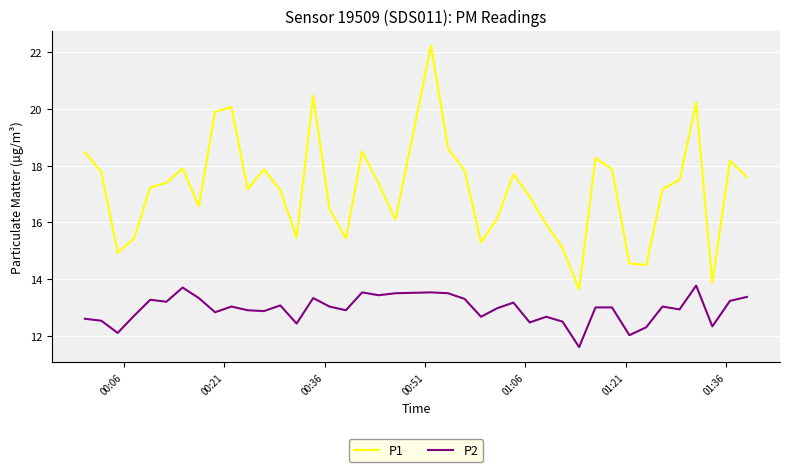

How many interior local peaks does the P1 series have?

10